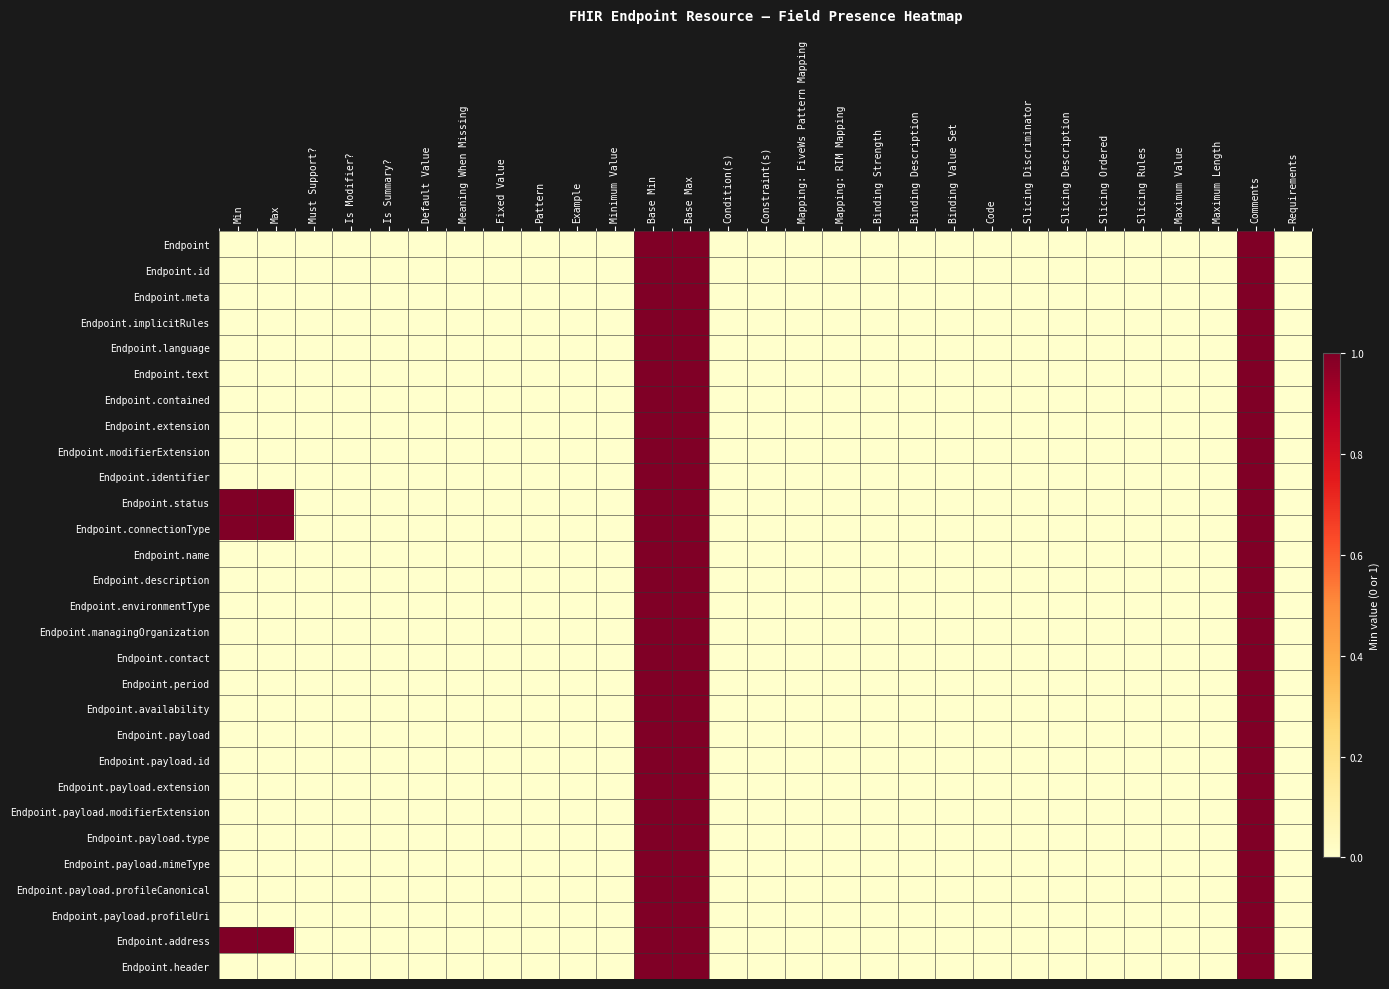

At Mapping: RIM Mapping, list the series in order from smallest to largest.

Endpoint, Endpoint.id, Endpoint.meta, Endpoint.implicitRules, Endpoint.language, Endpoint.text, Endpoint.contained, Endpoint.extension, Endpoint.modifierExtension, Endpoint.identifier, Endpoint.status, Endpoint.connectionType, Endpoint.name, Endpoint.description, Endpoint.environmentType, Endpoint.managingOrganization, Endpoint.contact, Endpoint.period, Endpoint.availability, Endpoint.payload, Endpoint.payload.id, Endpoint.payload.extension, Endpoint.payload.modifierExtension, Endpoint.payload.type, Endpoint.payload.mimeType, Endpoint.payload.profileCanonical, Endpoint.payload.profileUri, Endpoint.address, Endpoint.header